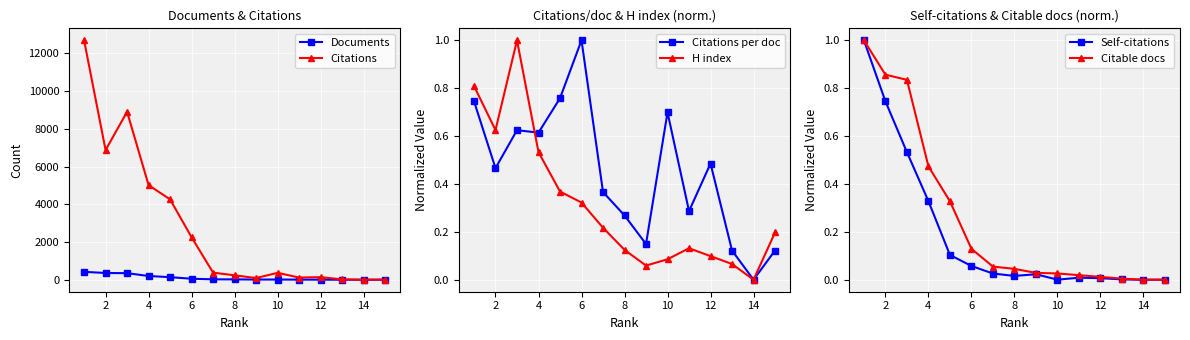

True or false: H index has a value of 0.2 at 8.

False